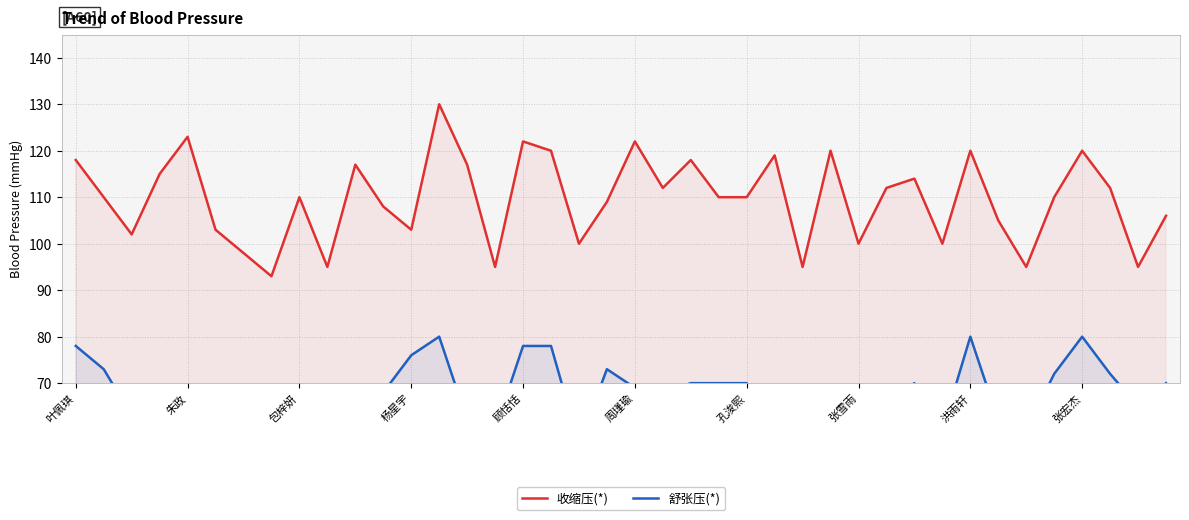

What is the lowest value of the 收缩压(*) series?

93